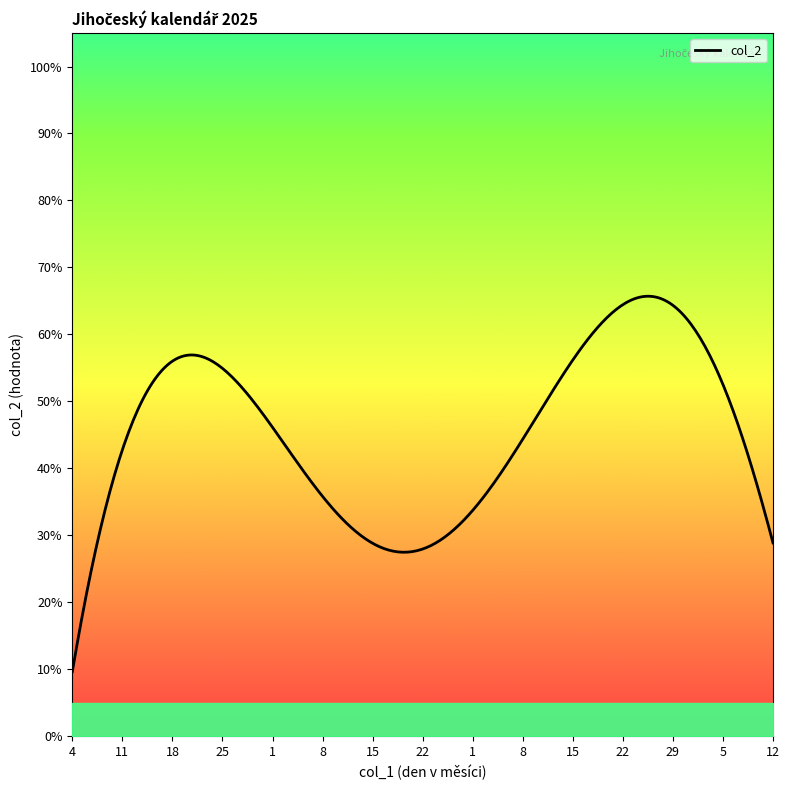

What is the difference between the maximum and minimum values?

56.1